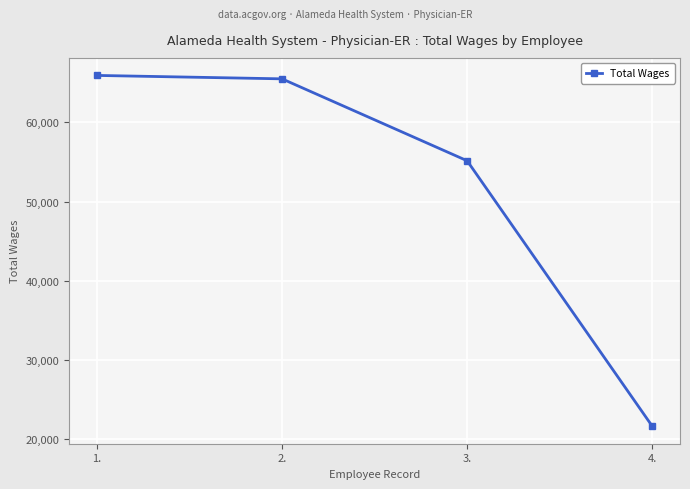

At which label does the data first exceed 65506?

1.